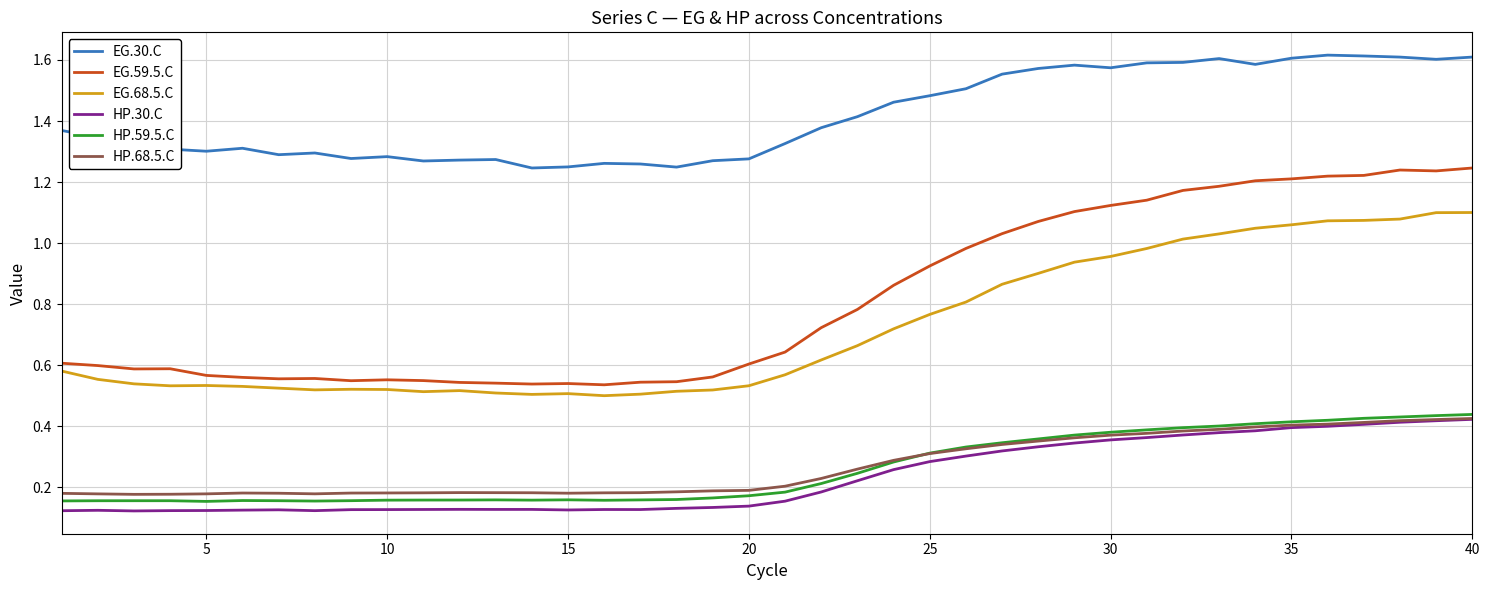

True or false: HP.59.5.C and EG.68.5.C cross at least once.

False